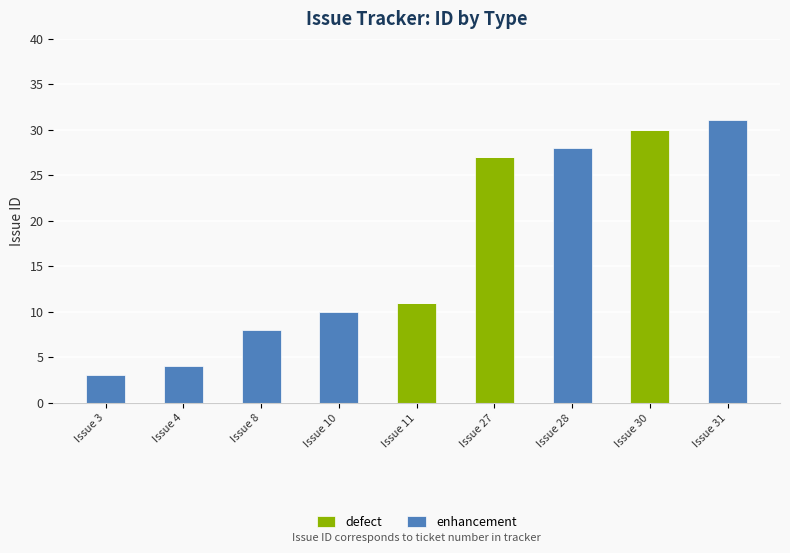

What is the maximum value for defect?

30